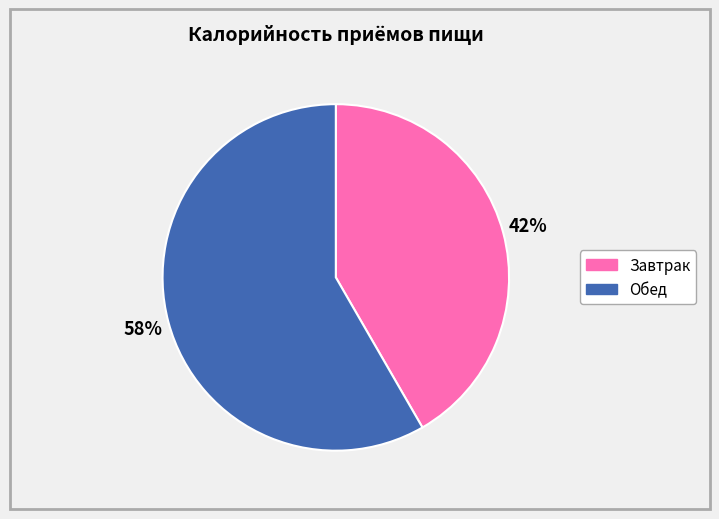

Rank the categories by value from highest to lowest.

Обед, Завтрак